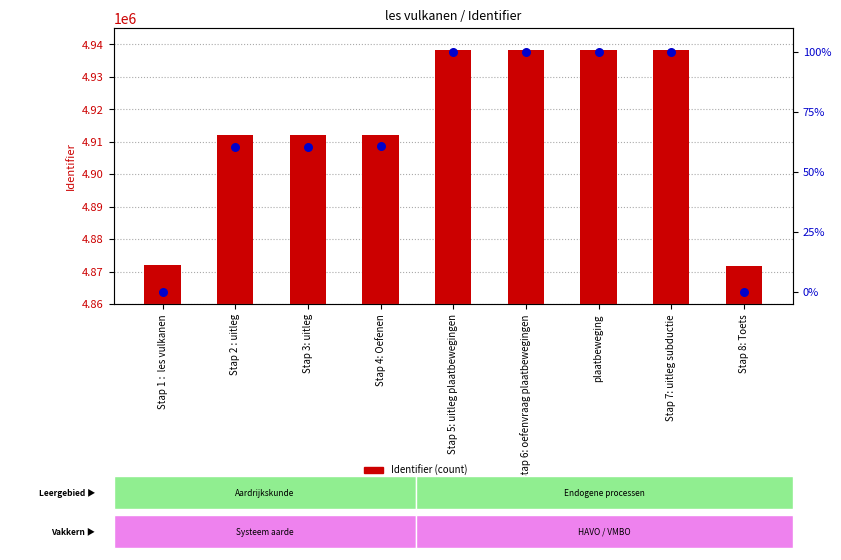

Which series has the largest total across all categories?

Identifier (count)